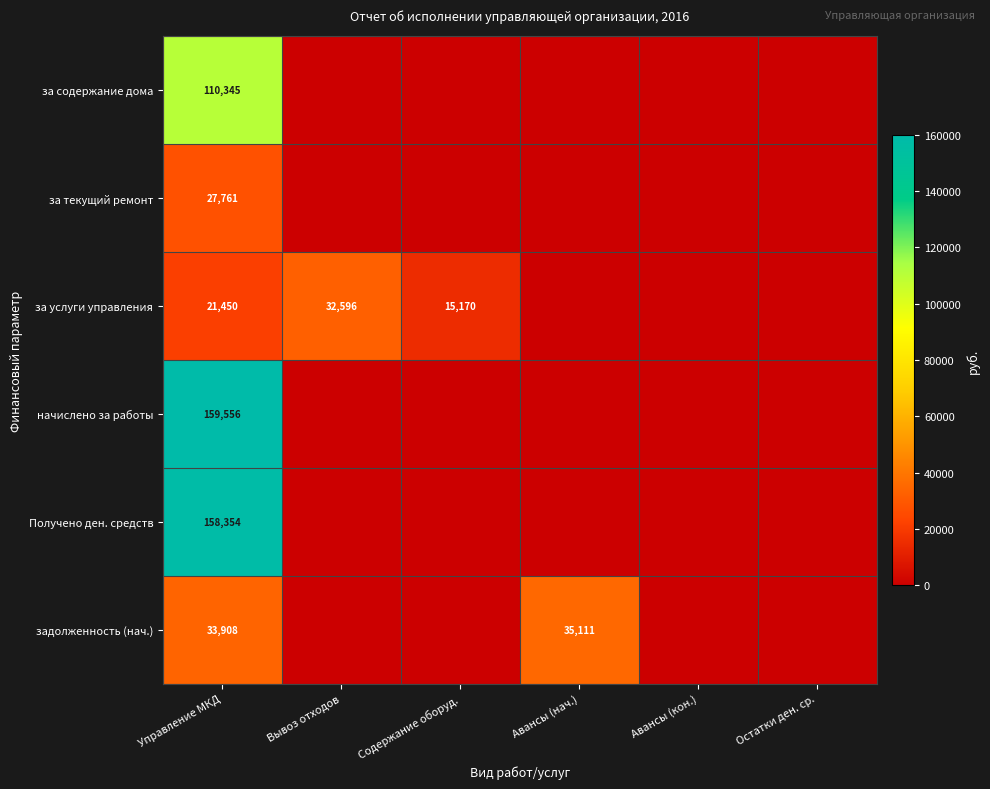

What is the spread (max minus min) of values at Управление МКД?

138106